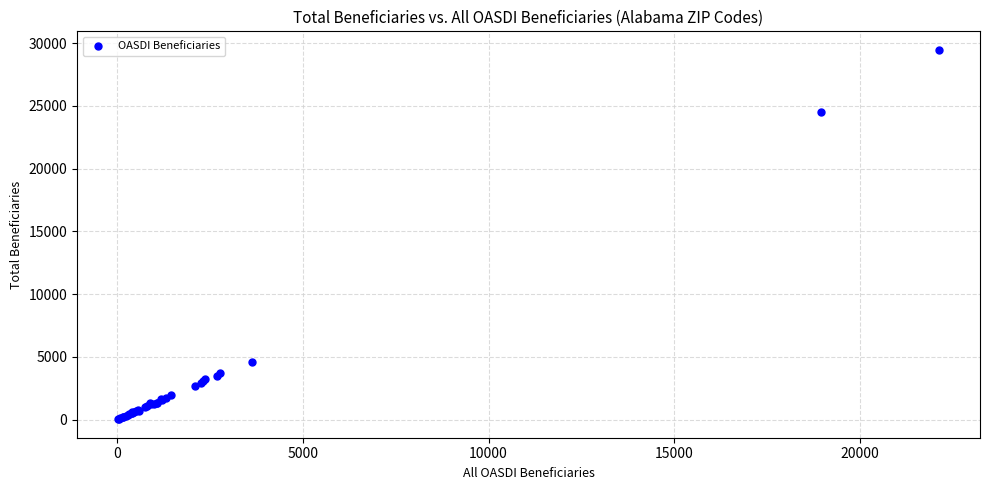

What Y value in the scatter plot is closest to 14742?

24495